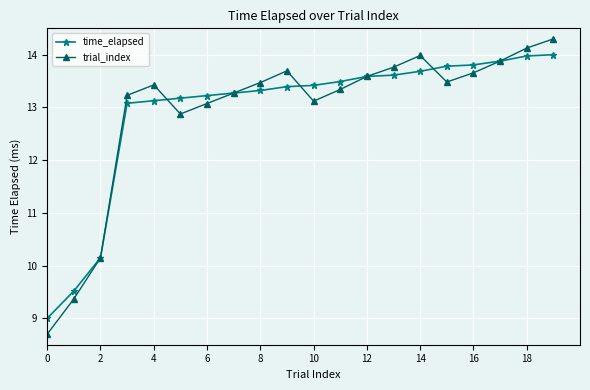

Rank the series by their maximum value, from highest to lowest.

trial_index, time_elapsed